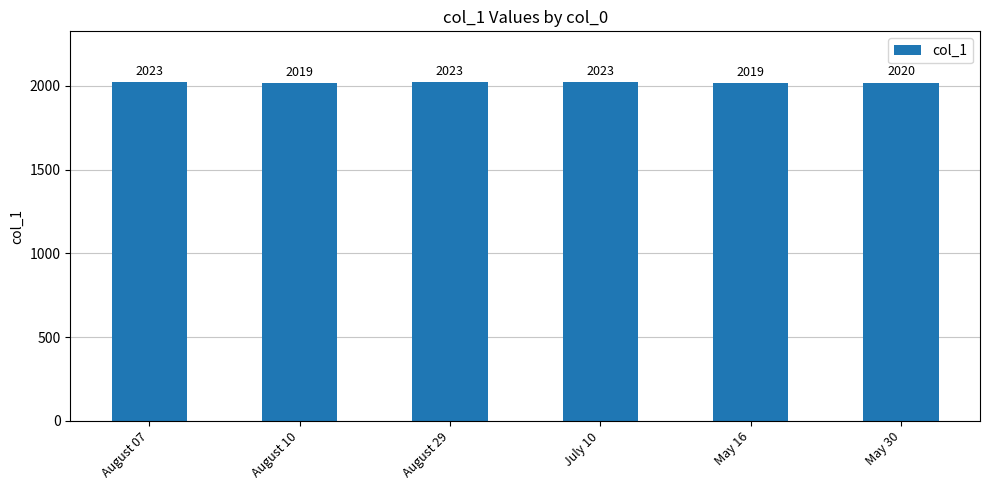

What is the change in value from July 10 to May 30?

-3